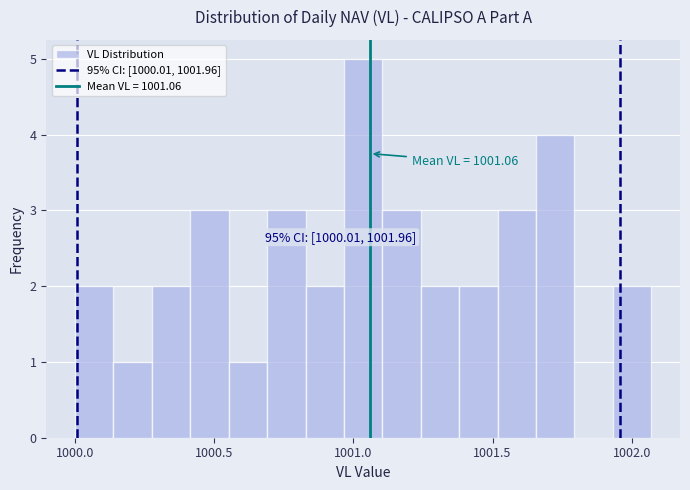

Around what value on the x-axis is the tallest bar? Give the approximate position of its centre, as read against the axis.

1001.05